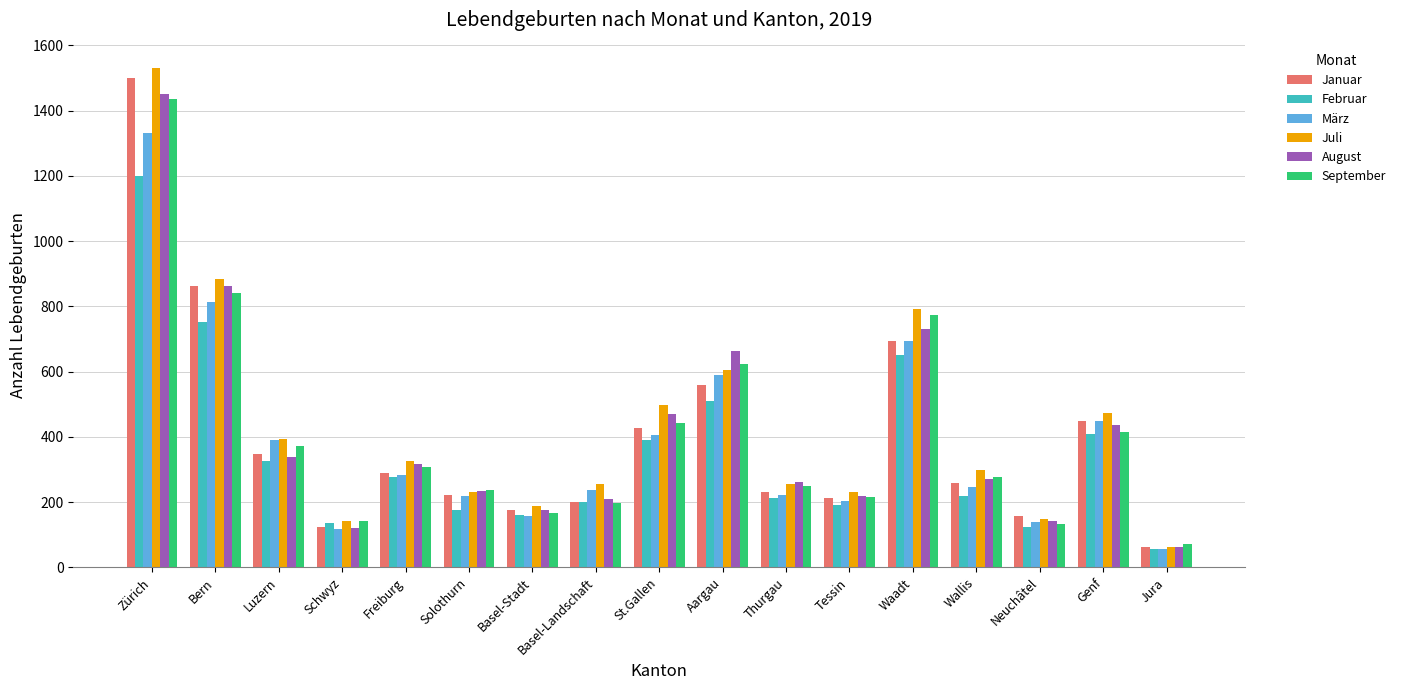

What is the average value of the September series?

406